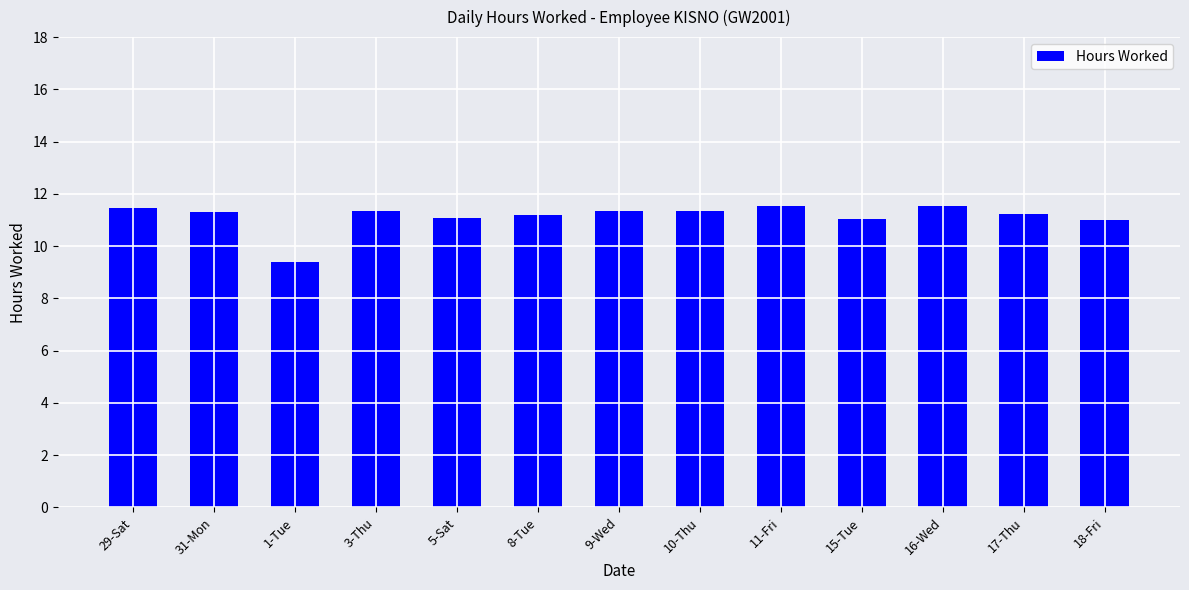

Is it true that the value at 18-Fri is 19.6?

False